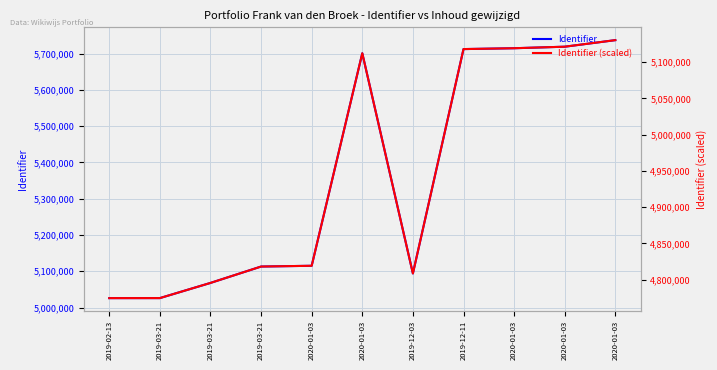

Is this an area chart (filled region under the line)?

No